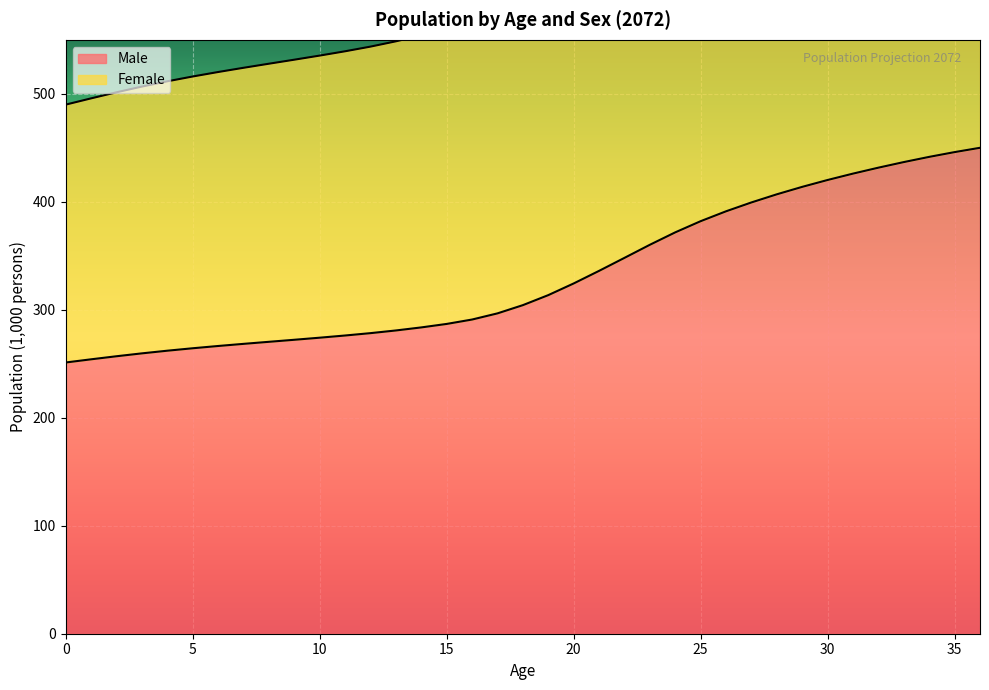

What is the minimum value shown in the chart?

251.2